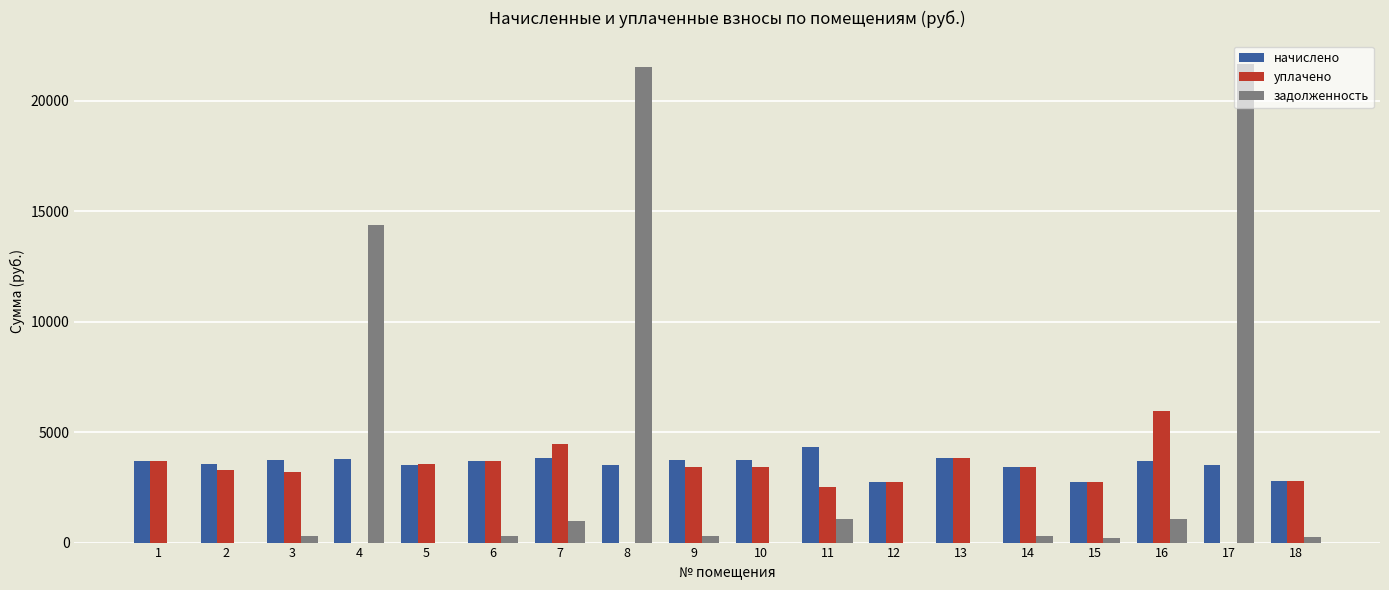

What are all the series names shown in the legend?

начислено, уплачено, задолженность